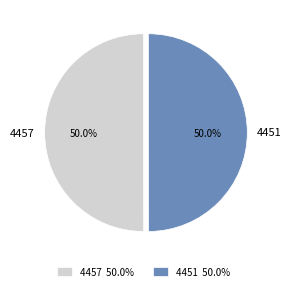

Approximately how many times larger is the value at 4451 compared to 4457?

1.0